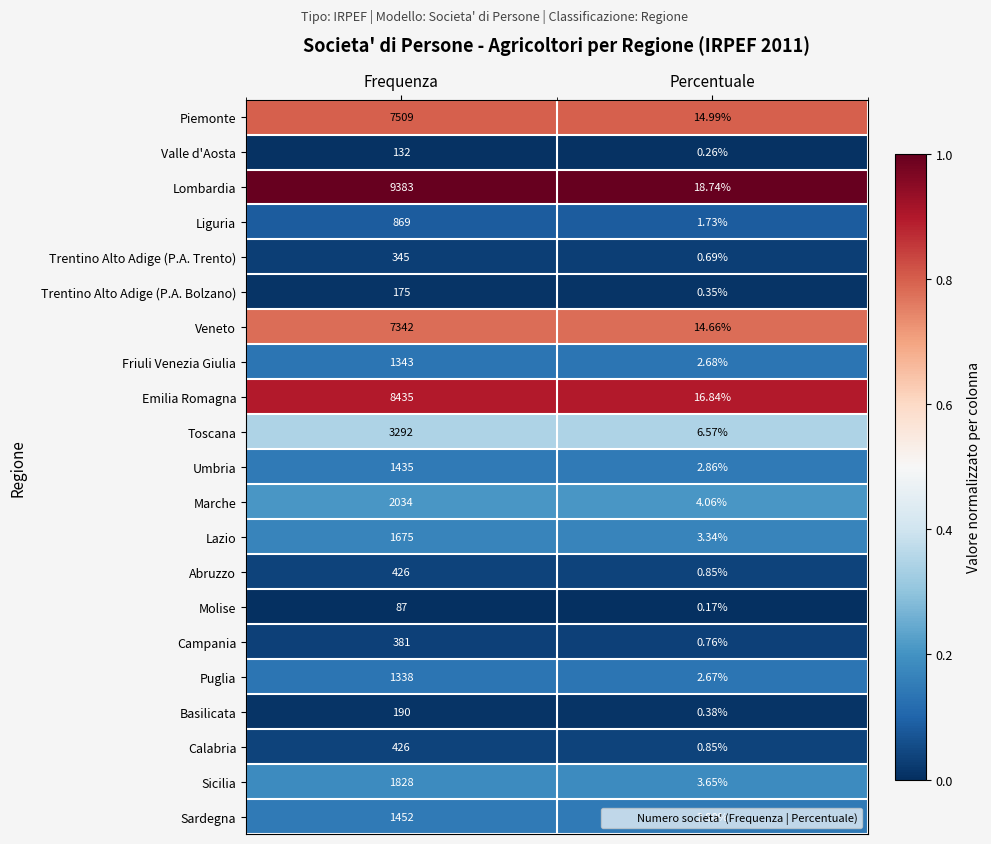

At which category is the sum across all series the highest?

Frequenza